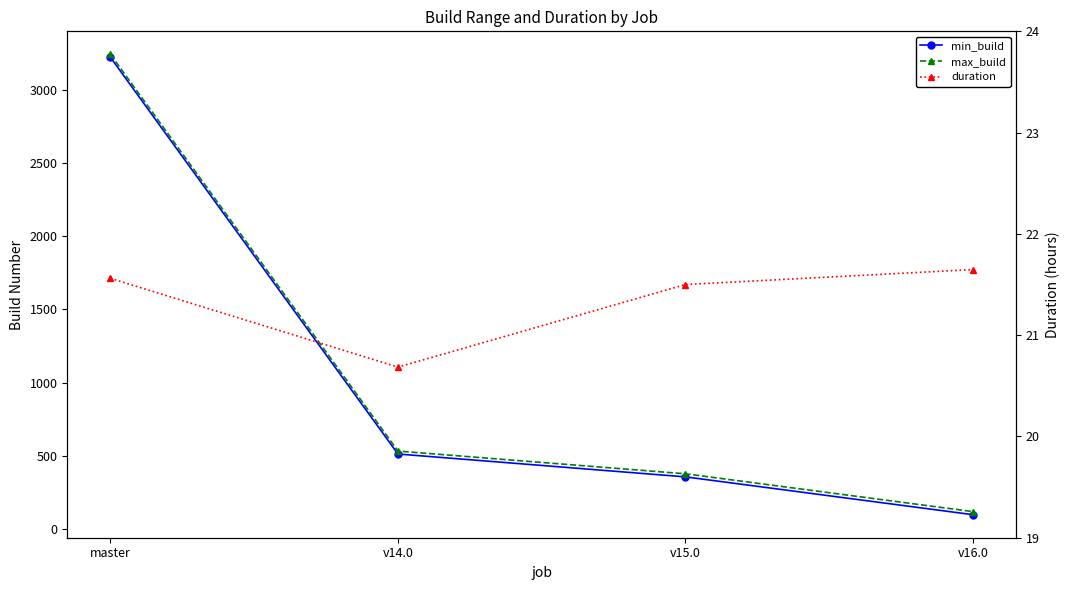

The value of min_build at master is 3220.0. True or false?

True